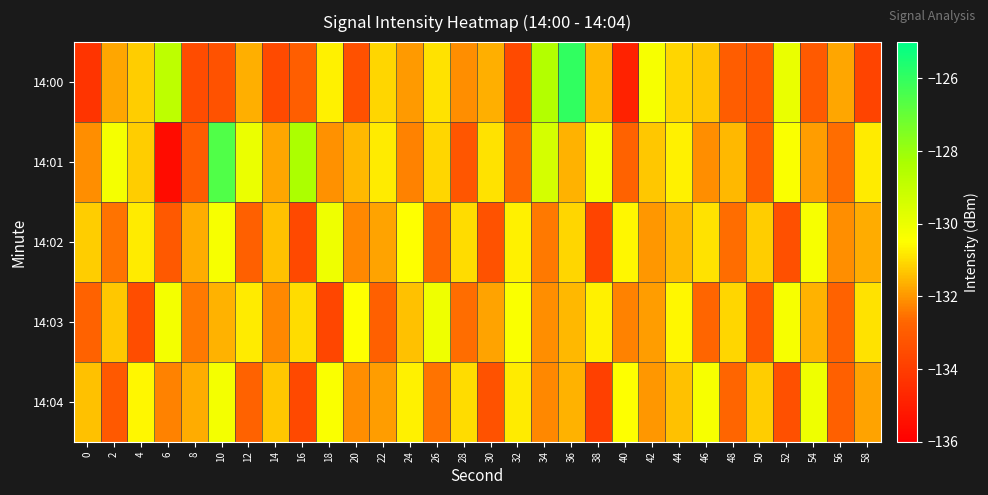

Rank the series by their maximum value, from highest to lowest.

14:00, 14:01, 14:02, 14:03, 14:04